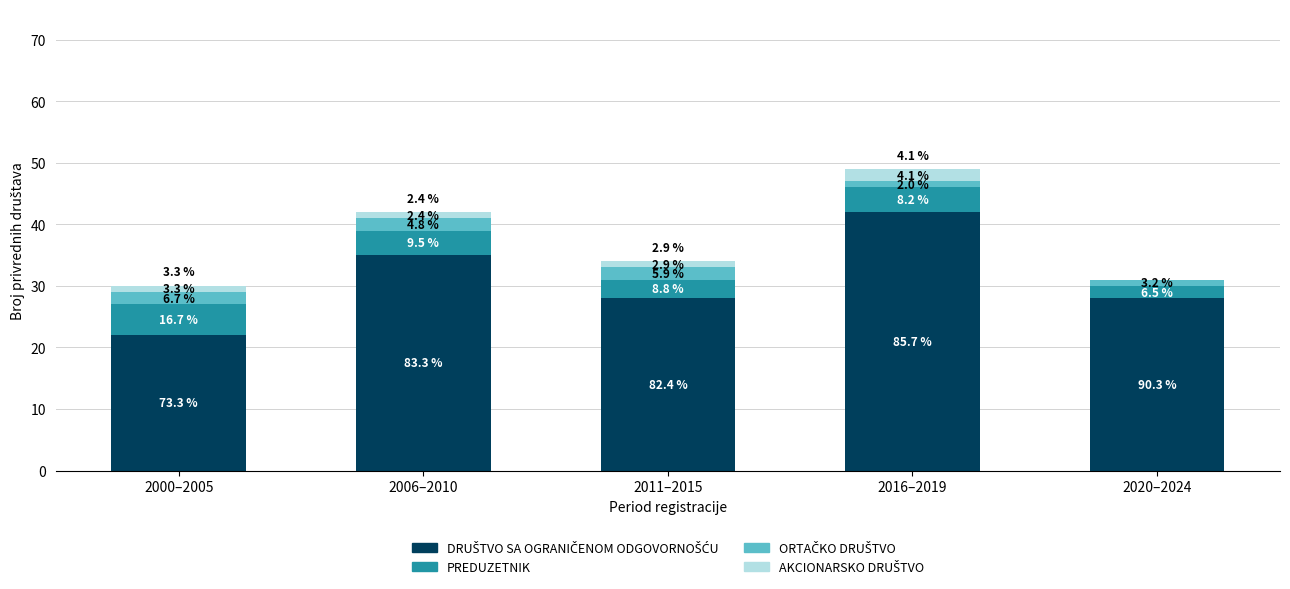

Are the bars grouped side by side (vs. stacked)?

No